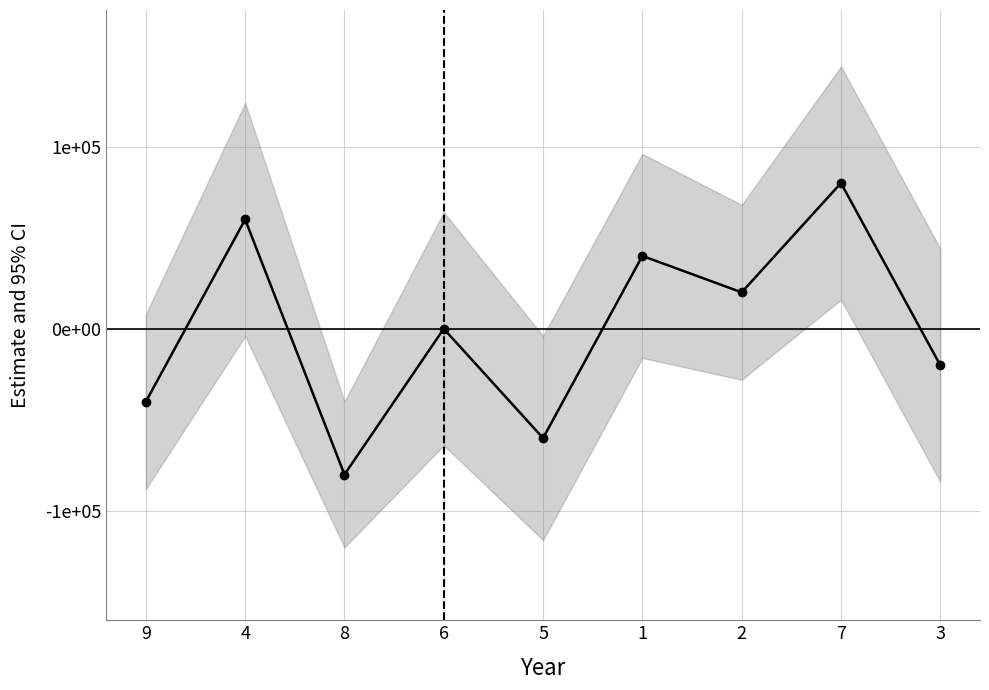

How many data points are above 0?

4